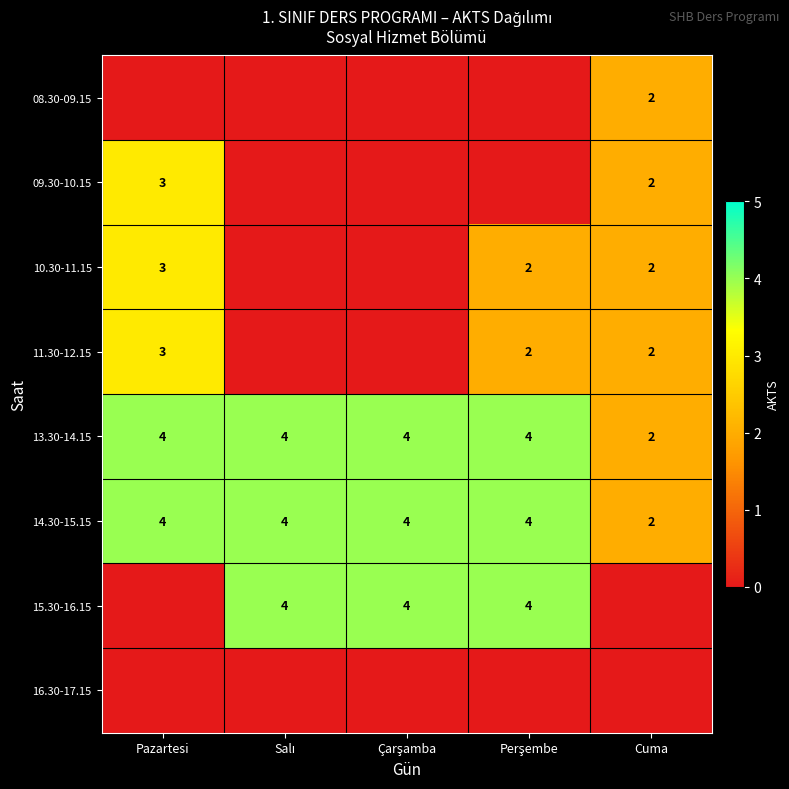

What is the minimum value for 14.30-15.15?

2